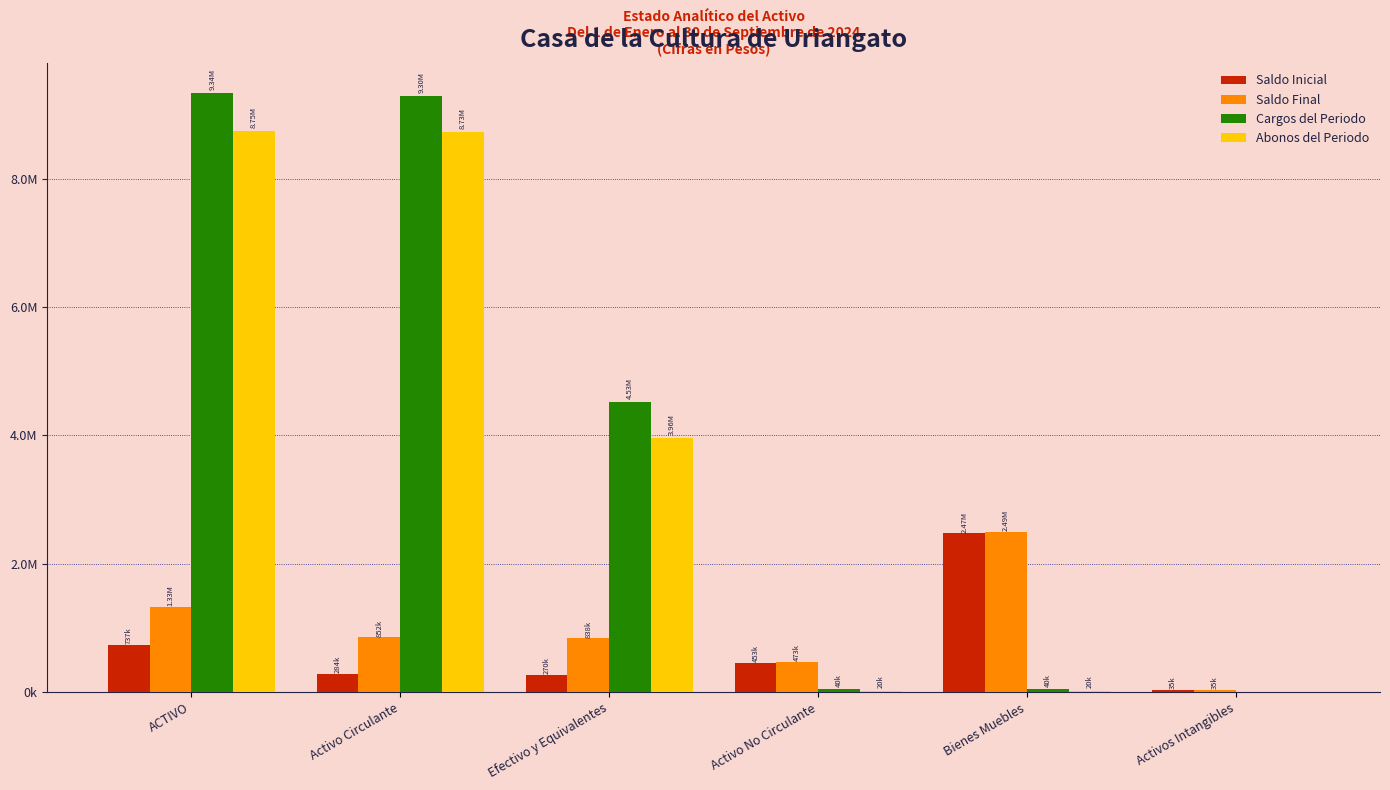

Which series changed the most between Activo Circulante and Activos Intangibles?

Cargos del Periodo